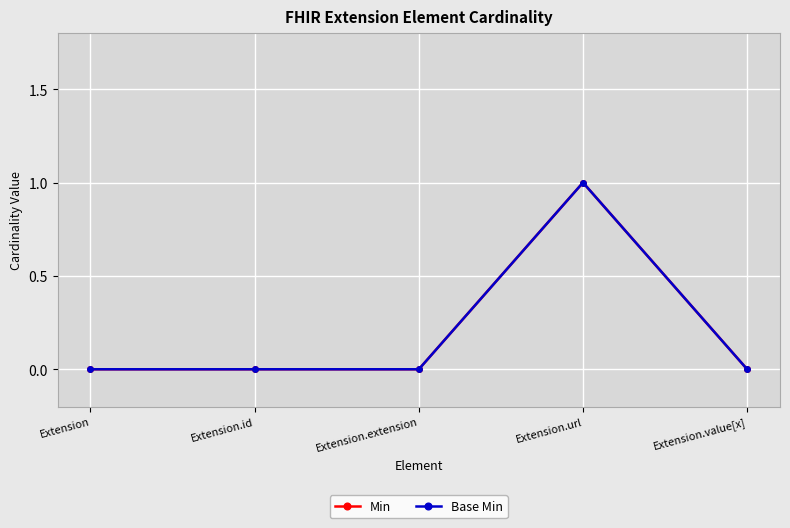

Reading left to right, extract all data points from this chart.

Min: 0	0	0	1	0
Base Min: 0	0	0	1	0